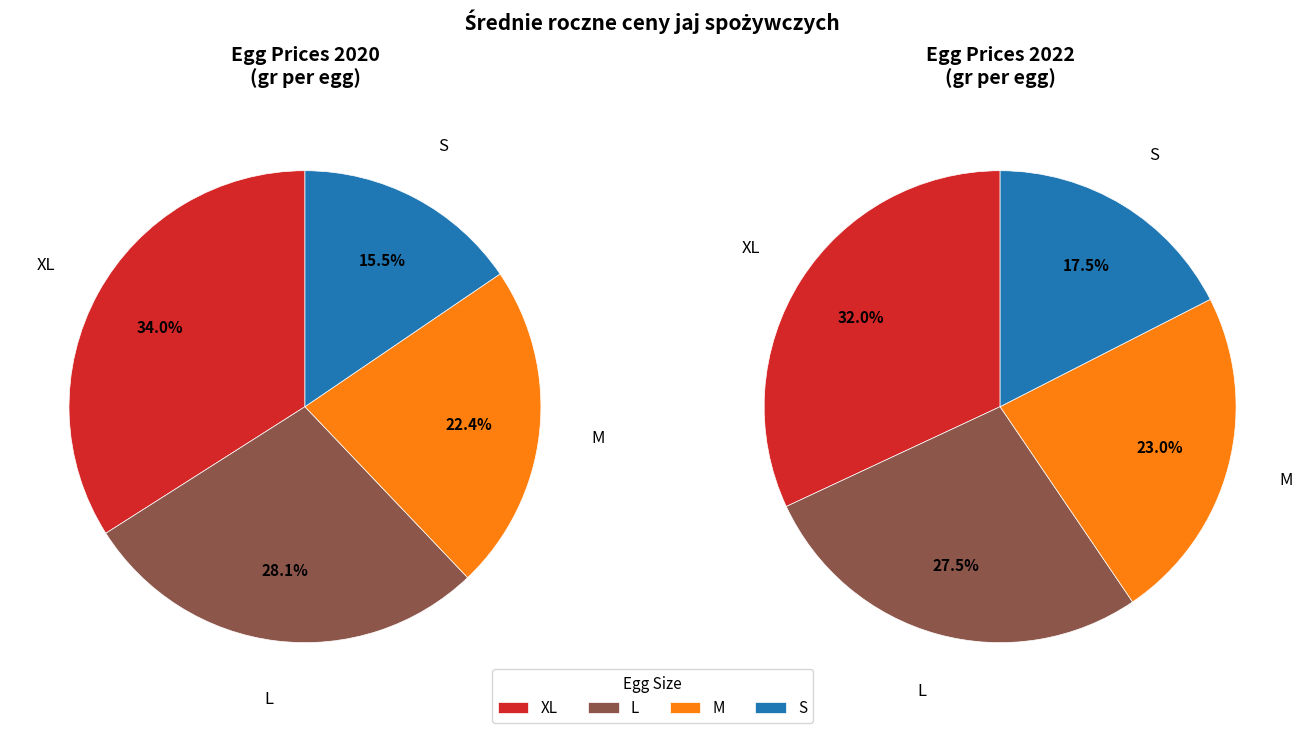

To the nearest percent, what percentage of the pie is M?

23%